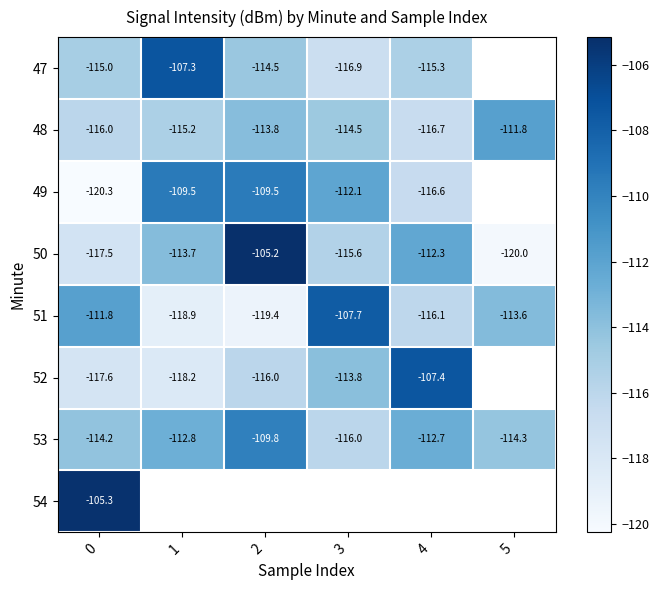

Is the value of 50 at 0 greater than the value of 52 at 4?

No